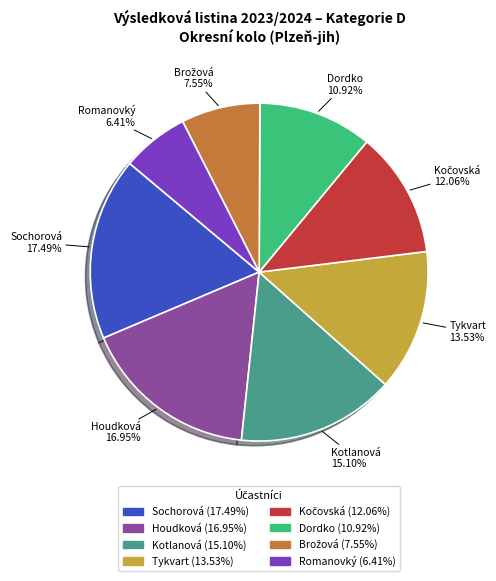

Combined, do Houdková and Tykvart account for over 50%?

No